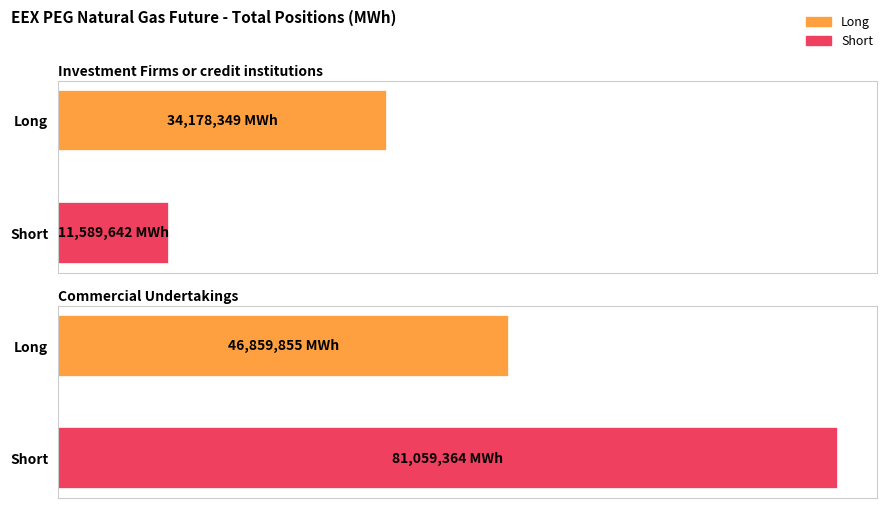

Between Investment Firms or credit institutions and Commercial Undertakings, which is larger?

Commercial Undertakings